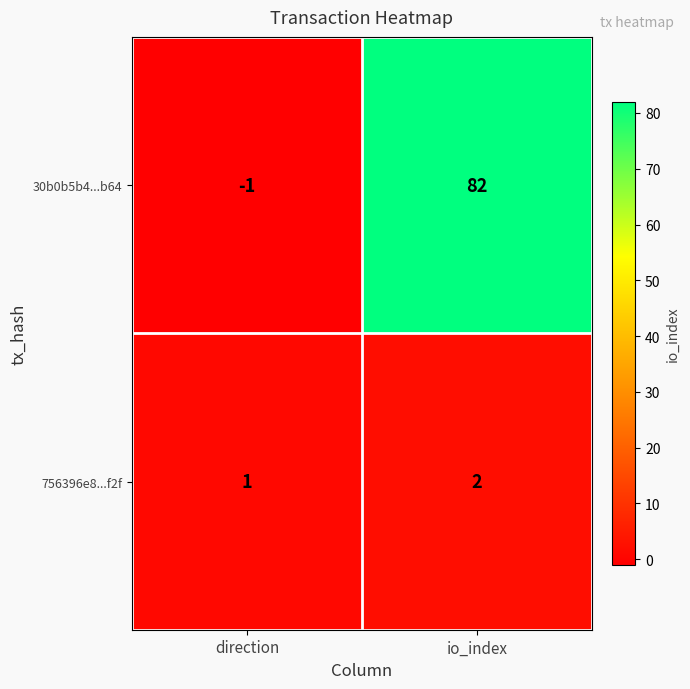

At which category is the sum across all series the highest?

io_index